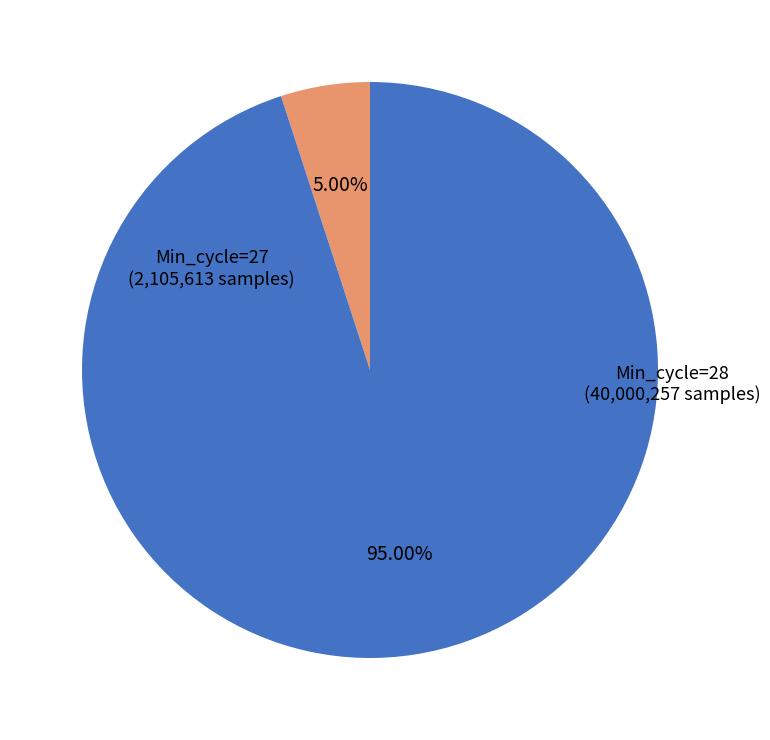

Do Min_cycle=28 and Min_cycle=27 together represent more than half of the pie?

Yes